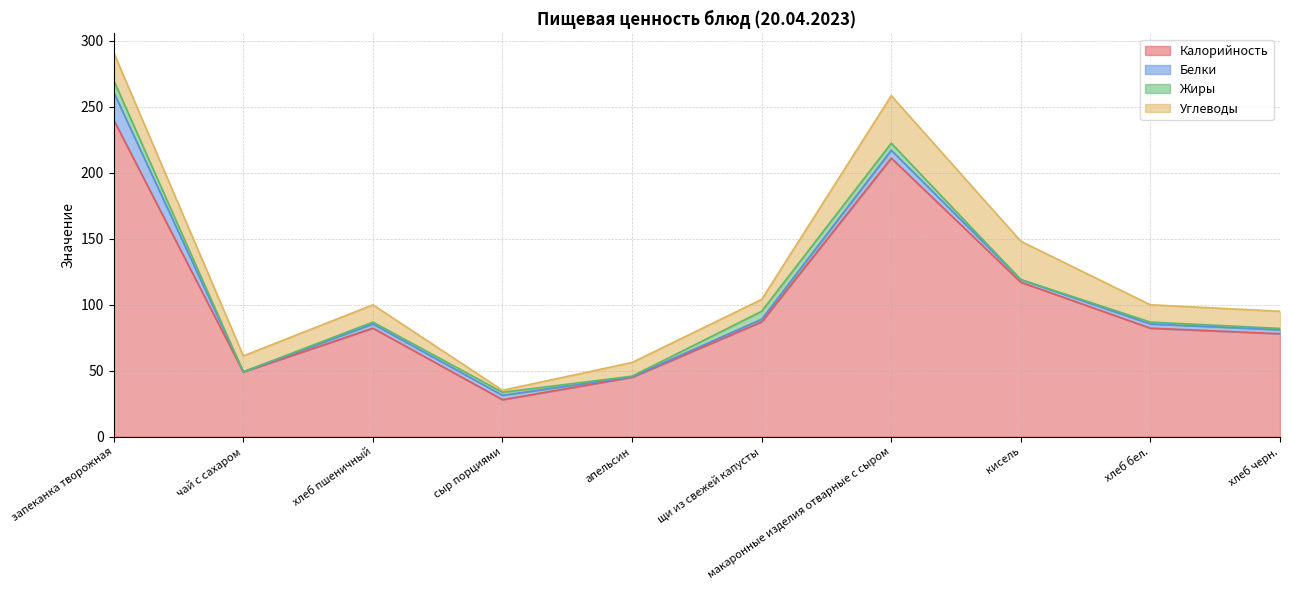

Does the chart display data point markers on the line(s)?

No